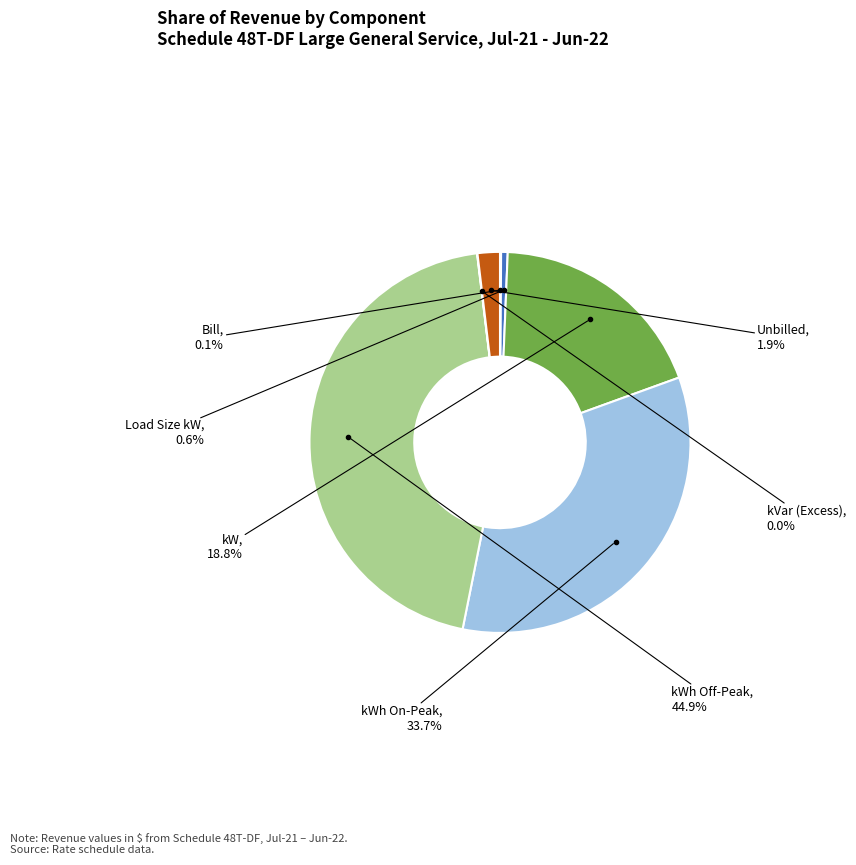

Which slice is the largest?

kWh Off-Peak